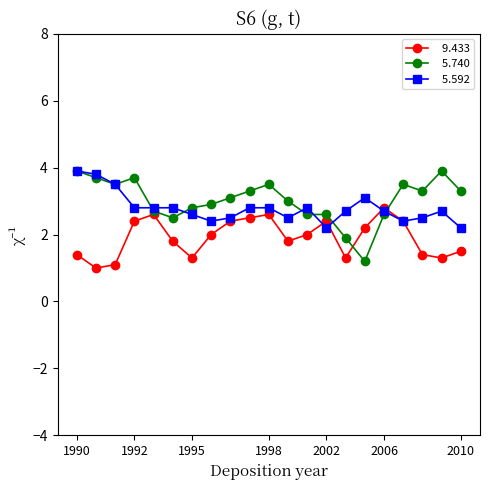

What is the minimum value shown in the chart?

1.0